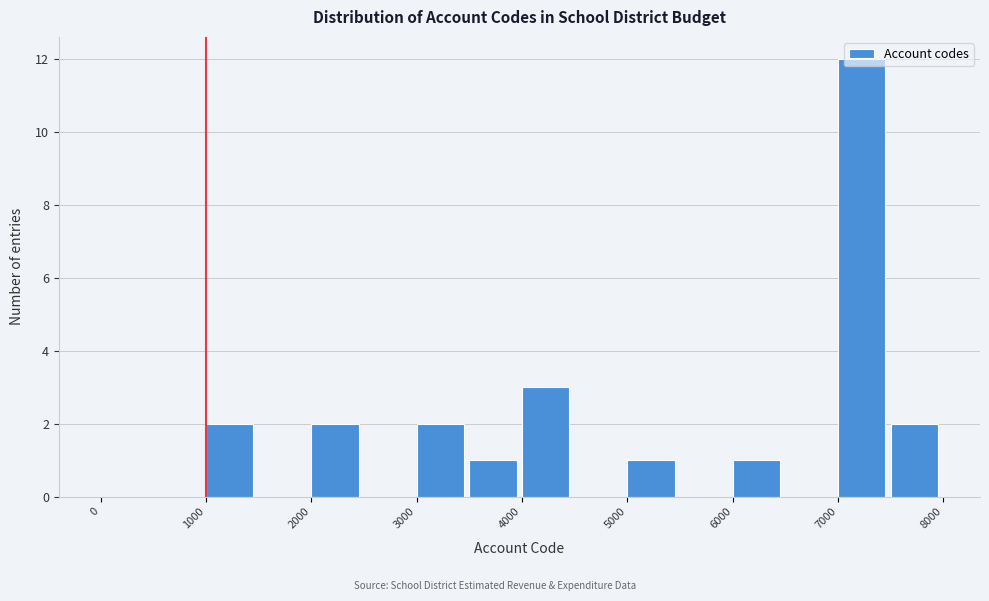

Reading left to right, transcribe this chart: for each bar, give the range it covers on the x-axis and its height. The values are not printed on the chart, so give them approximately, as read against the axis.

0 to 500: 0
500 to 1000: 0
1000 to 1500: 2
1500 to 2000: 0
2000 to 2500: 2
2500 to 3000: 0
3000 to 3500: 2
3500 to 4000: 1
4000 to 4500: 3
4500 to 5000: 0
5000 to 5500: 1
5500 to 6000: 0
6000 to 6500: 1
6500 to 7000: 0
7000 to 7500: 12
7500 to 8000: 2